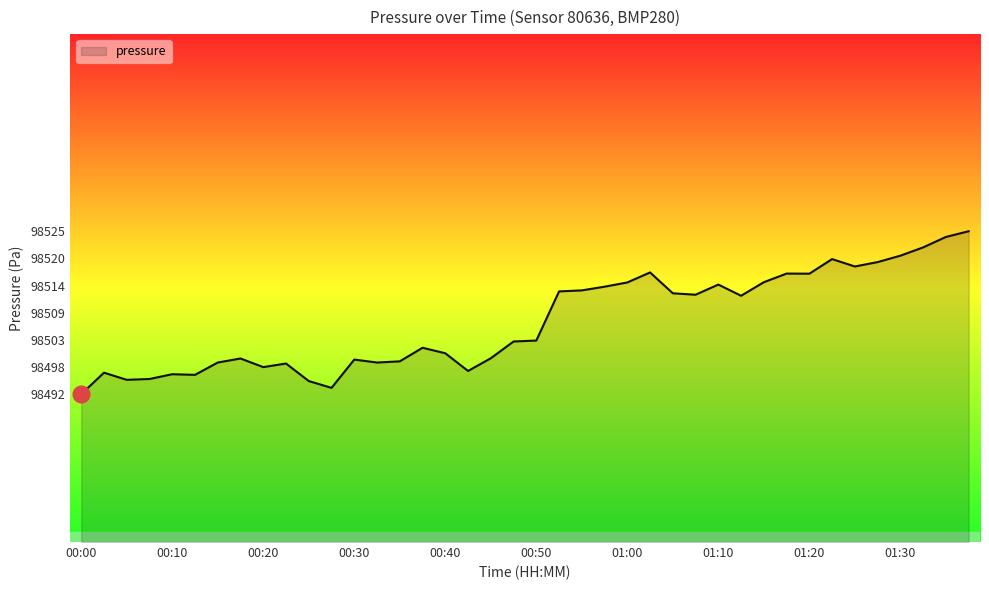

What is the minimum value shown in the chart?

98492.3